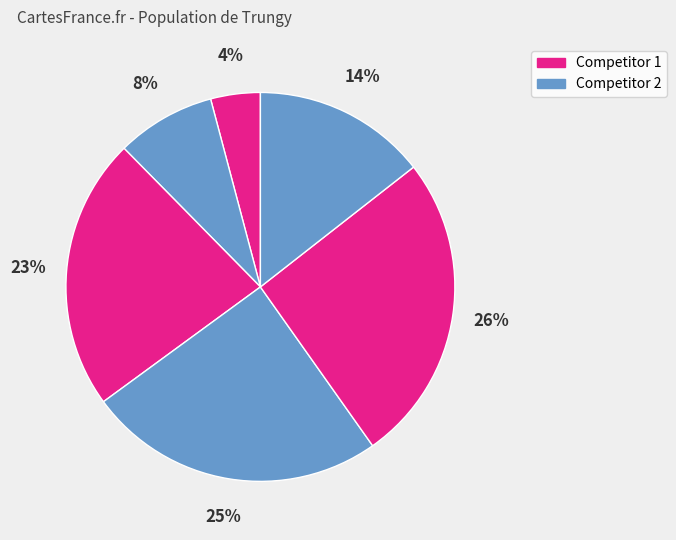

Does any single category account for the majority?

No